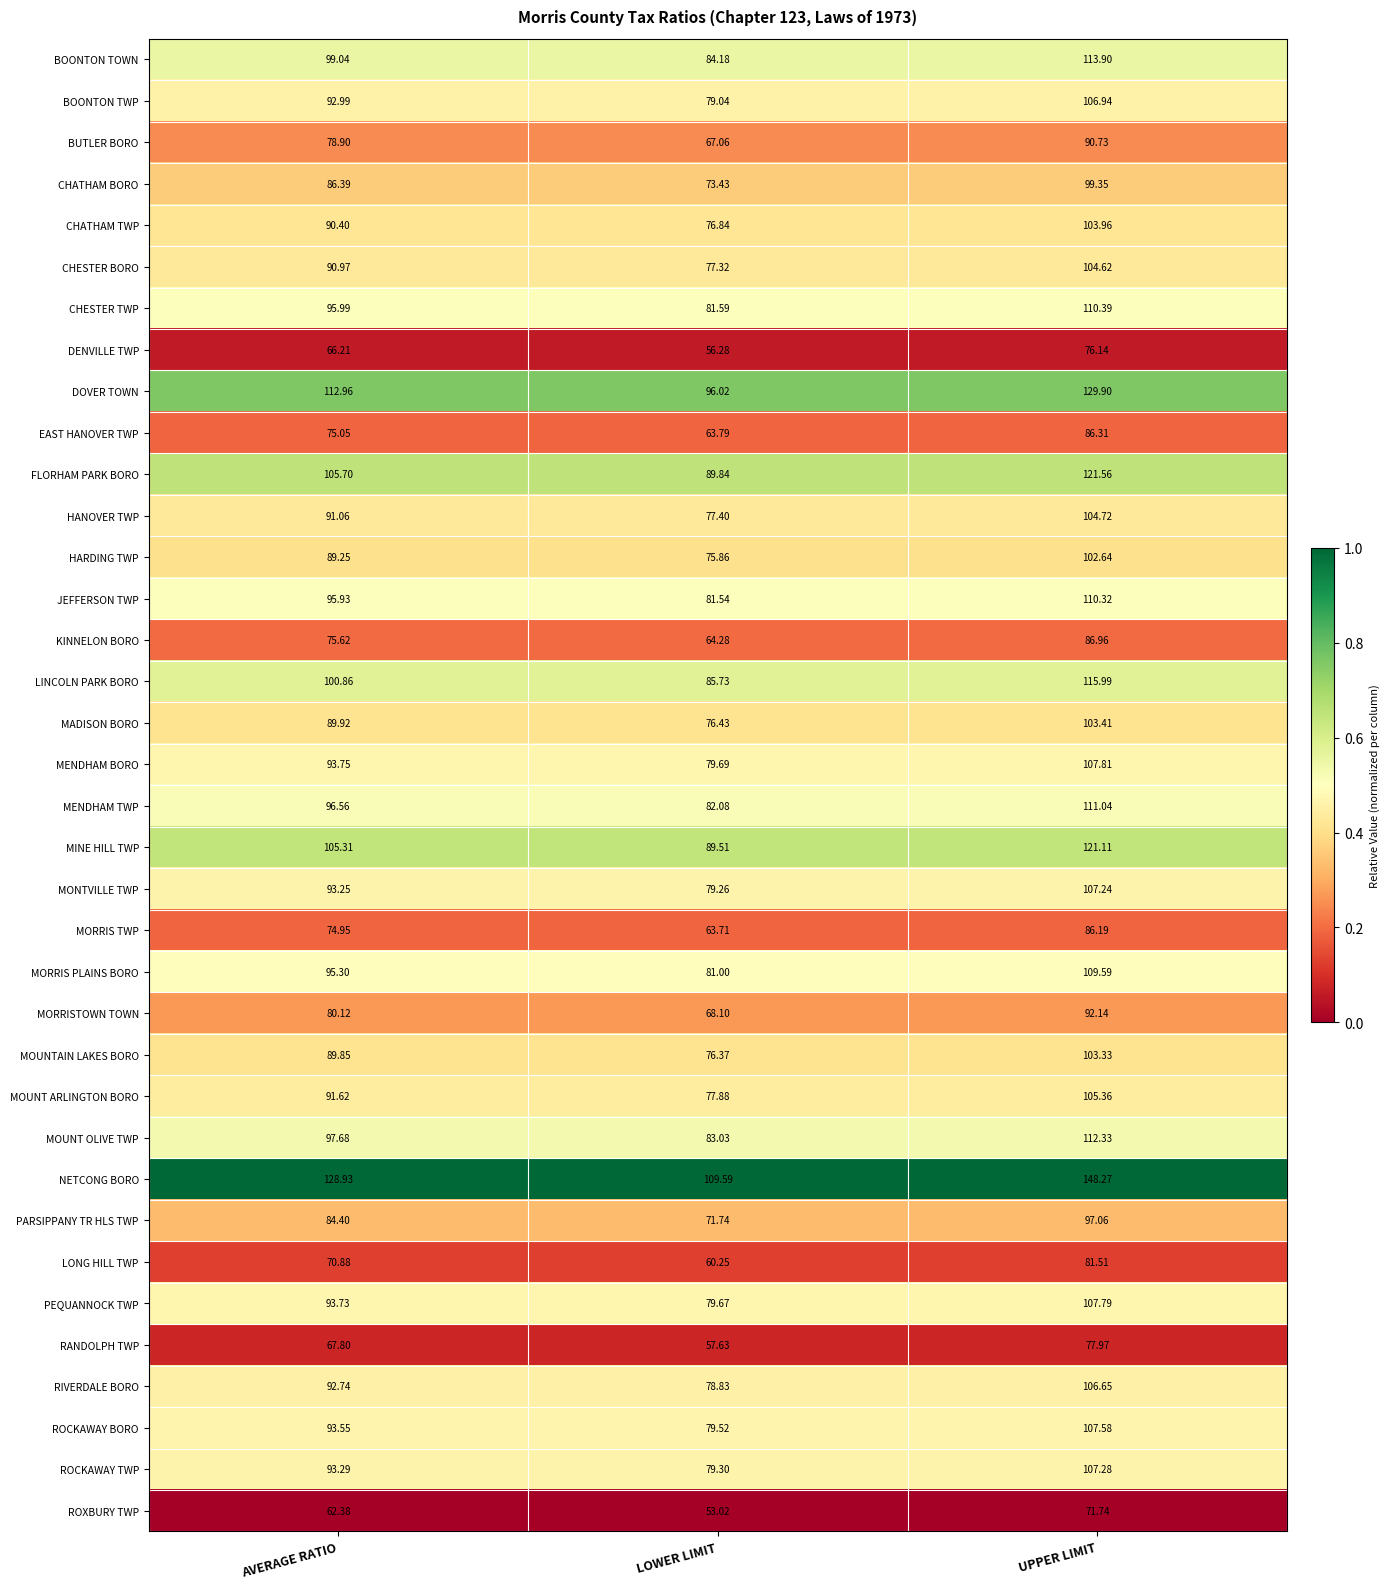

Which series changed the most between AVERAGE RATIO and LOWER LIMIT?

NETCONG BORO